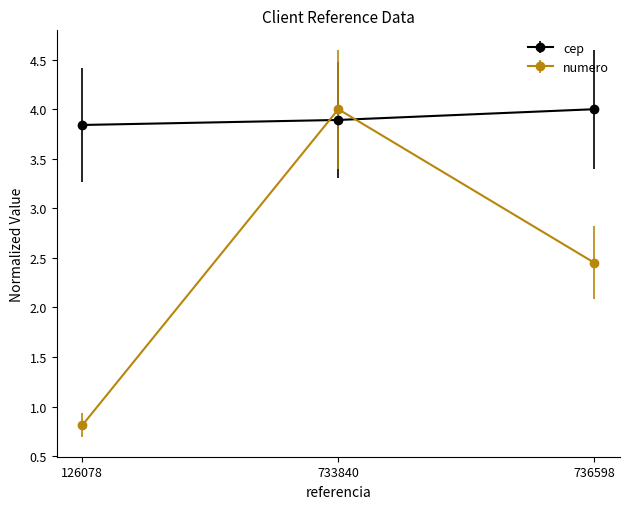

Is it true that cep equals 2.3 at 736598?

False